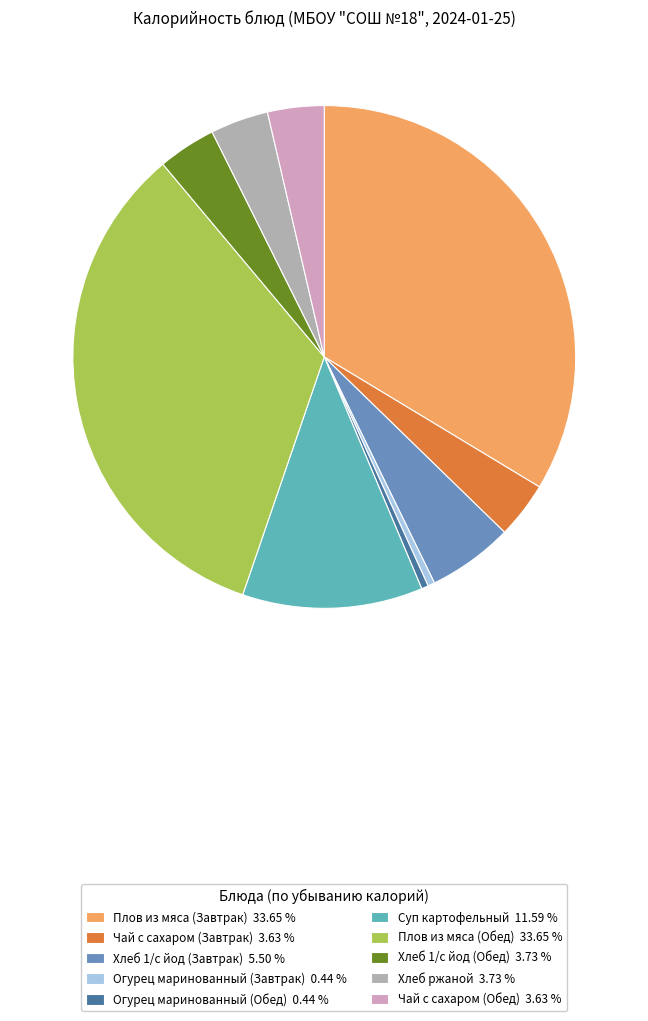

How many segments does this pie chart have?

10